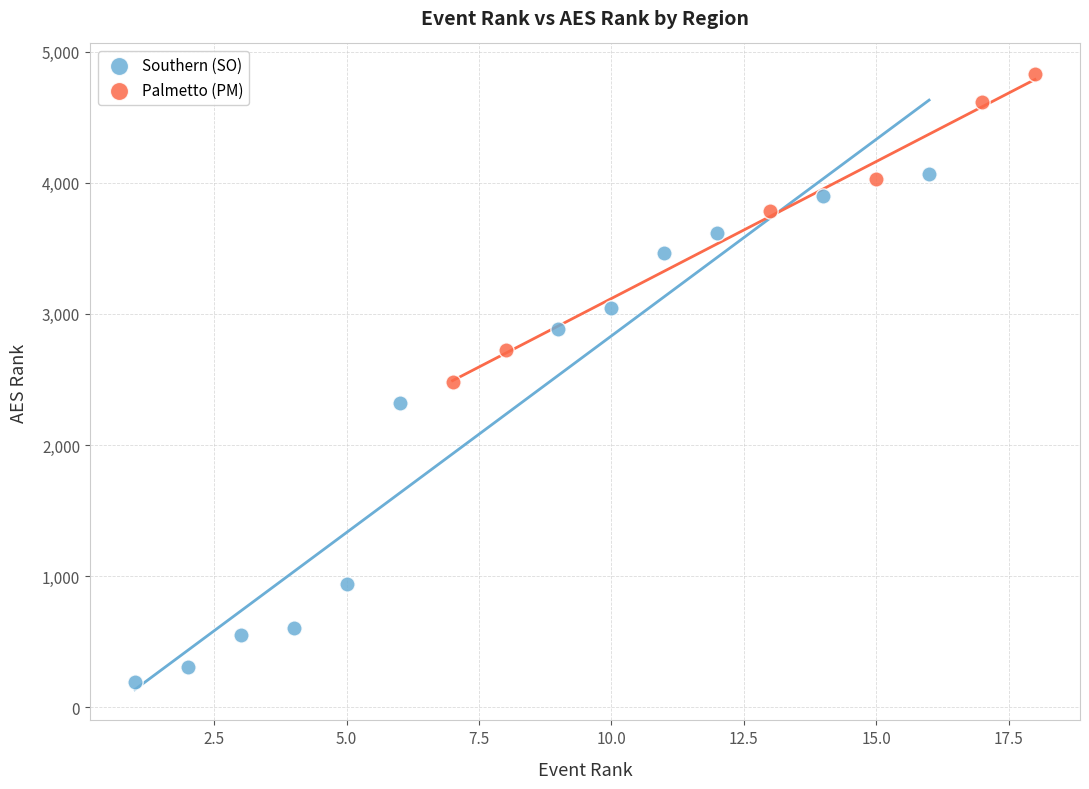

Which series has the widest spread of Y values?

Southern (SO)